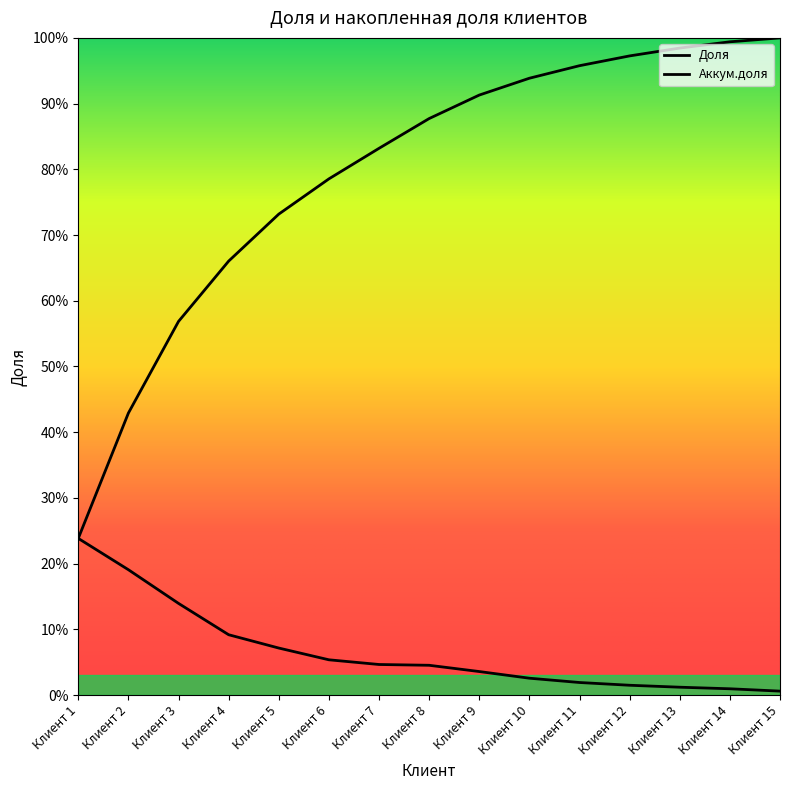

True or false: Аккум.доля has more than 1 points higher than both neighbors.

False